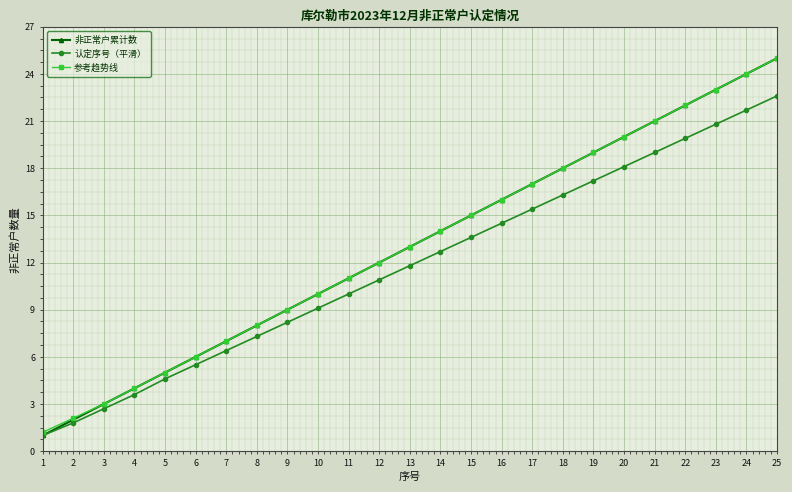

What is the total value across all series at 24?

69.7